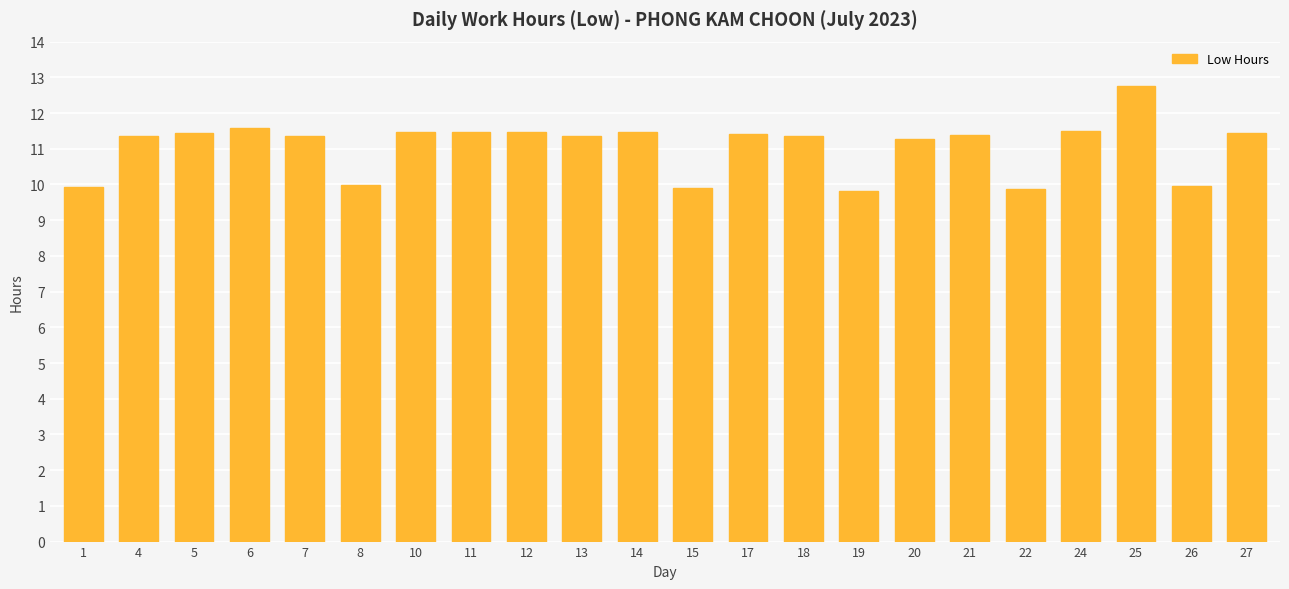

How many distinct data groups are displayed?

1